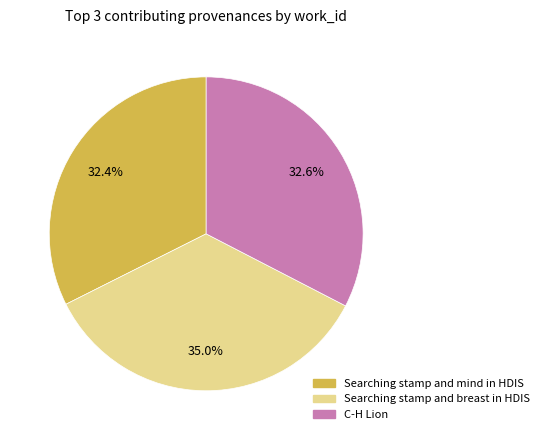

Count the number of slices in the pie.

3